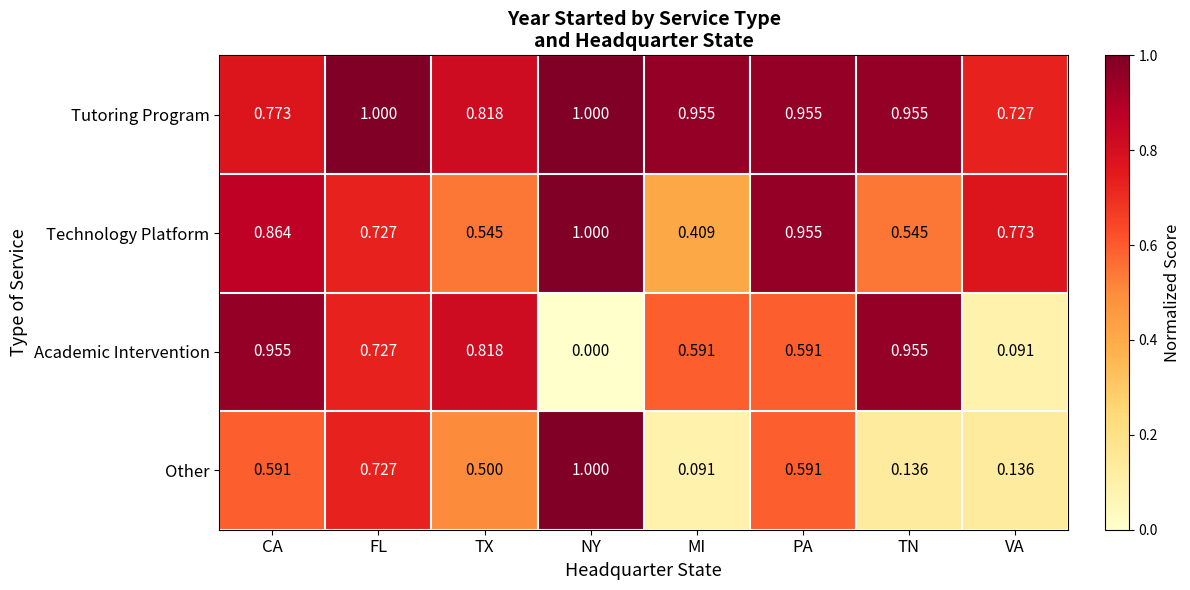

Rank the series by their average value, from lowest to highest.

Other, Academic Intervention, Technology Platform, Tutoring Program